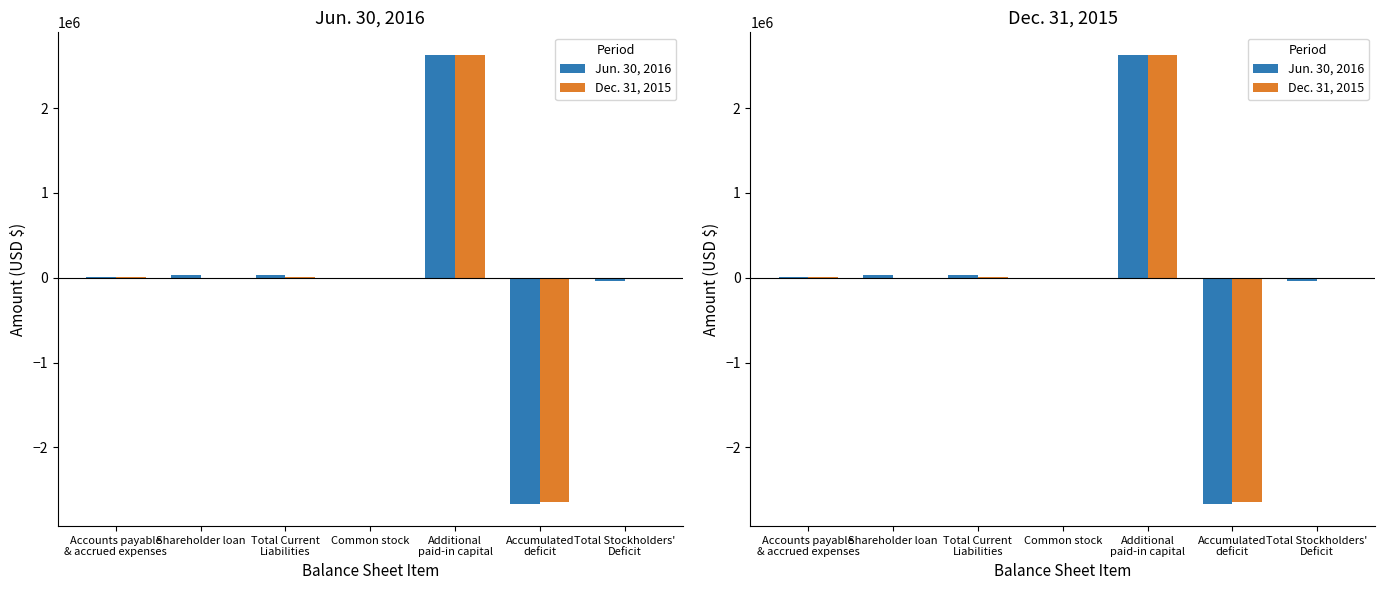

Reading right to left, transcribe all the data shown in this chart.

Jun. 30, 2016: Total Stockholders'
Deficit=-35186	Accumulated
deficit=-2663985	Additional
paid-in capital=2628786	Common stock=13	Total Current
Liabilities=35350	Shareholder loan=32200	Accounts payable
& accrued expenses=3150
Dec. 31, 2015: Total Stockholders'
Deficit=-14220	Accumulated
deficit=-2643019	Additional
paid-in capital=2628786	Common stock=13	Total Current
Liabilities=14220	Shareholder loan=0	Accounts payable
& accrued expenses=14220